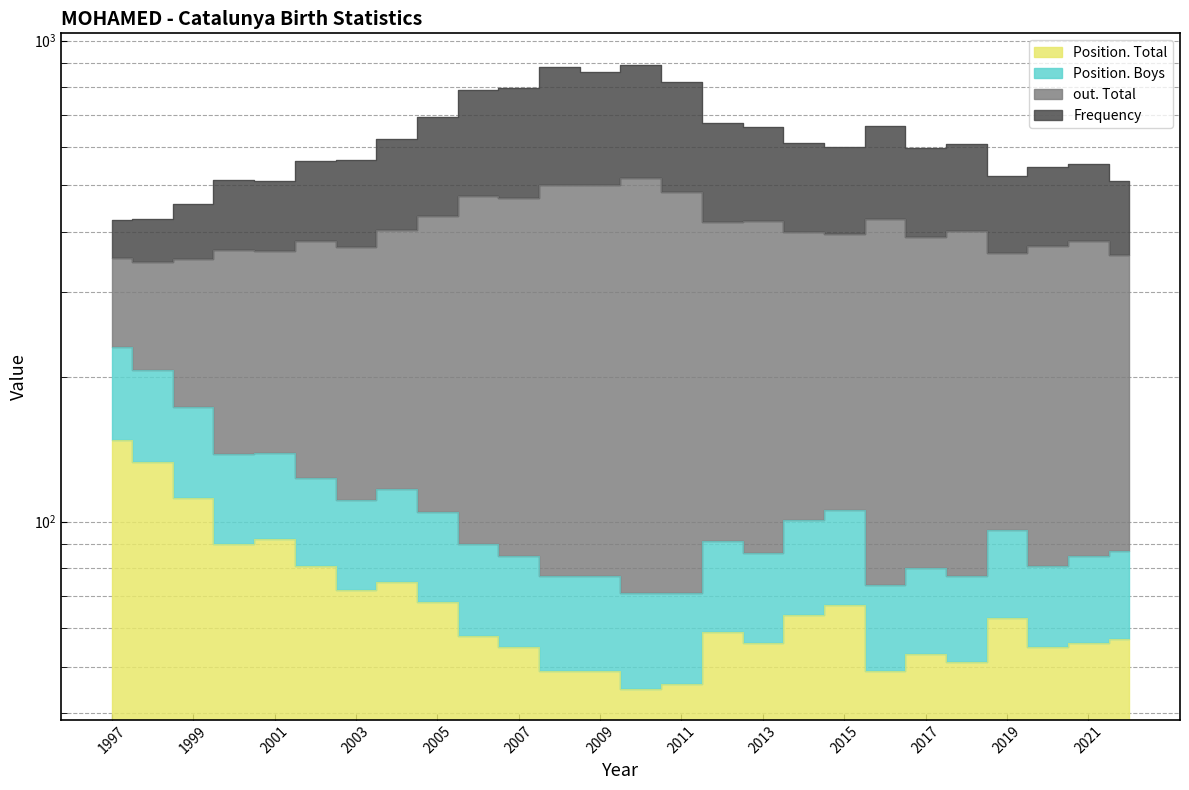

At which label does Position. Boys reach its minimum?

2010